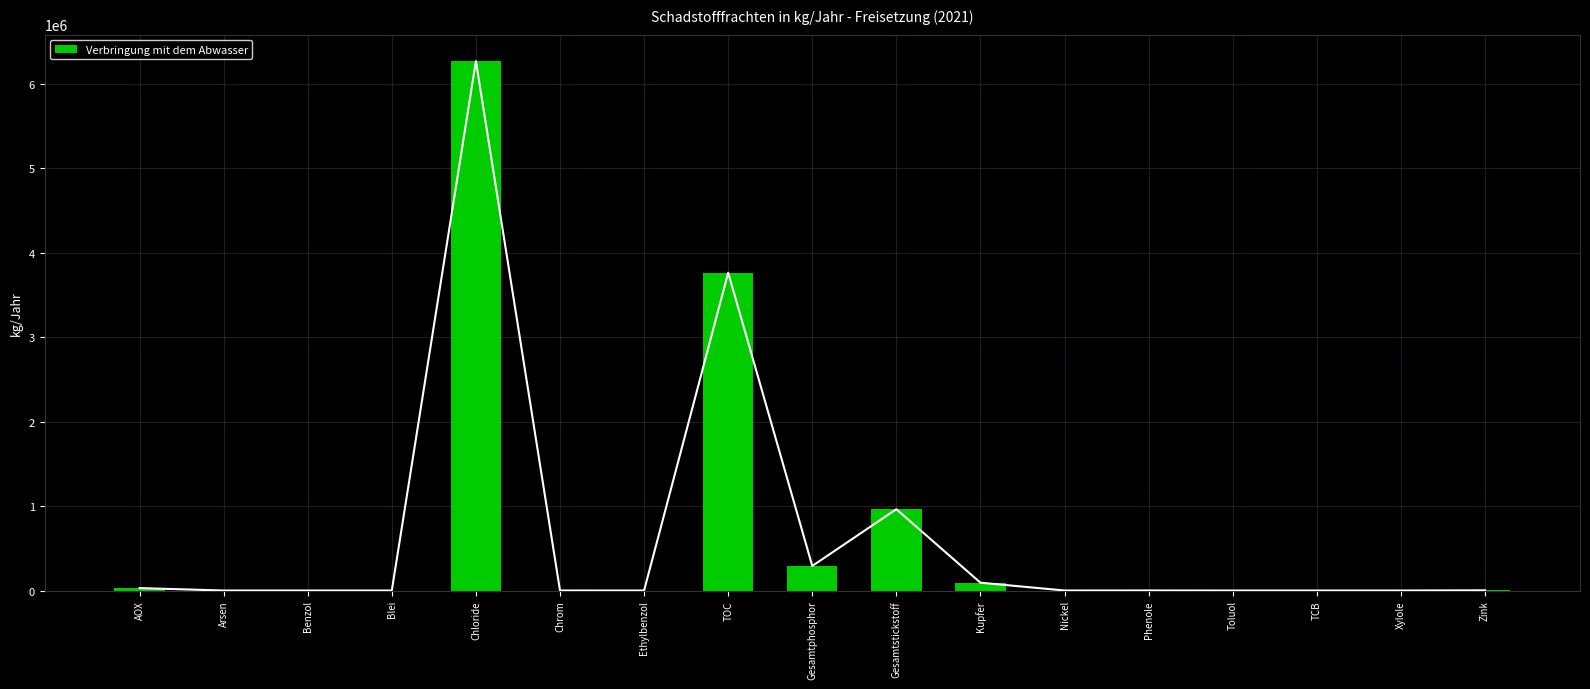

True or false: the data shows 34 at Toluol.

False